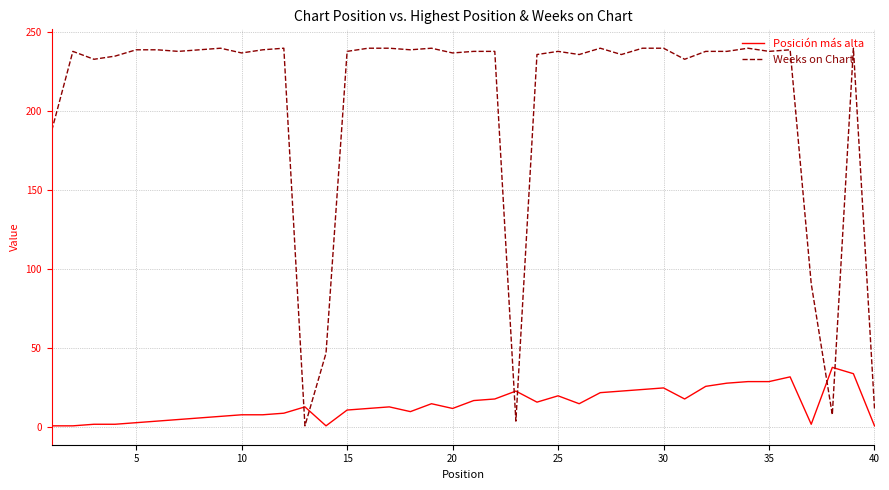

Which series has the largest total across all categories?

Weeks on Chart